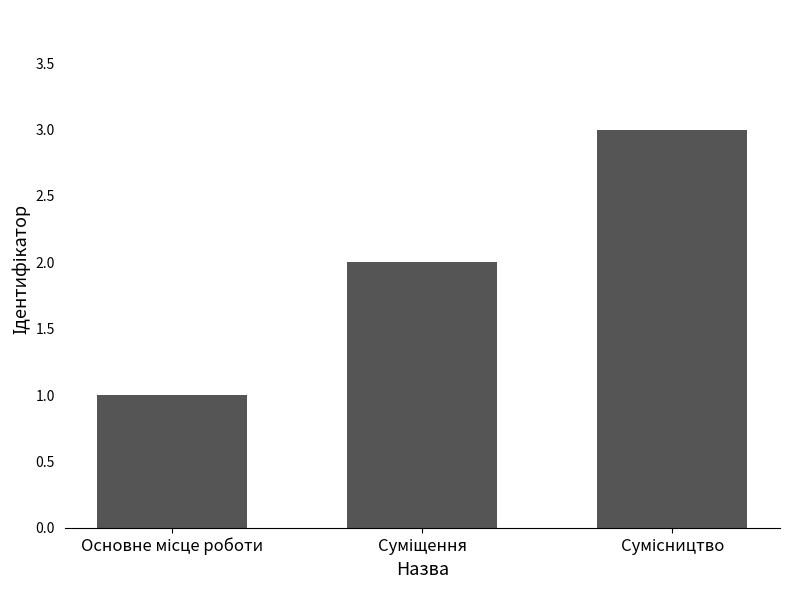

What is the sum of all values?

6